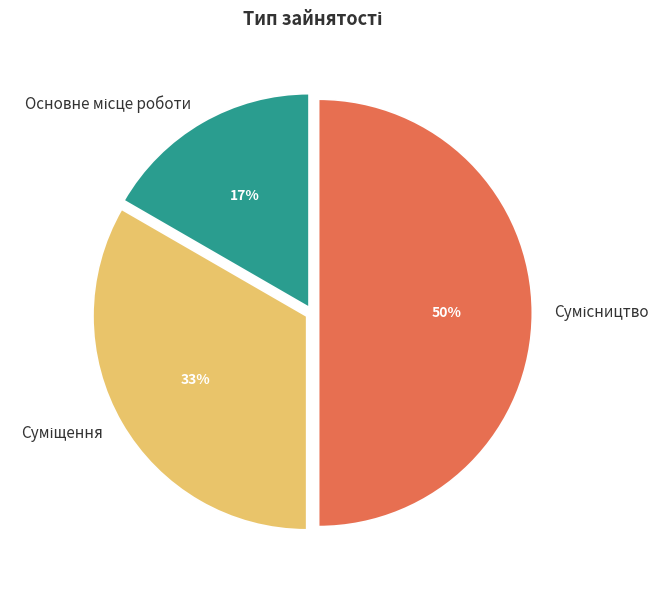

To the nearest percent, what is the difference between the largest and smallest slice percentages?

33%